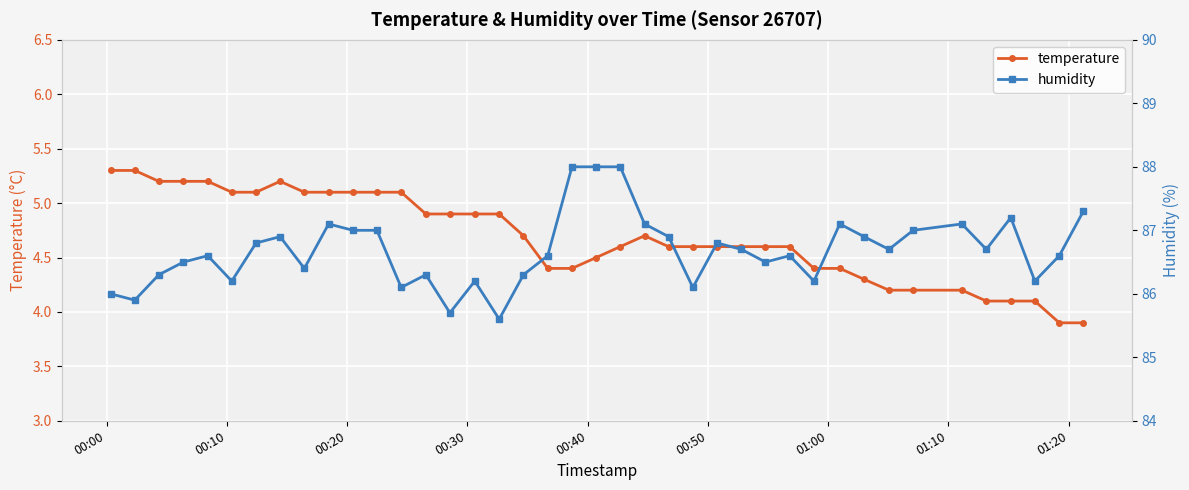

What is the value of the temperature point at the 4th from the left?

5.2